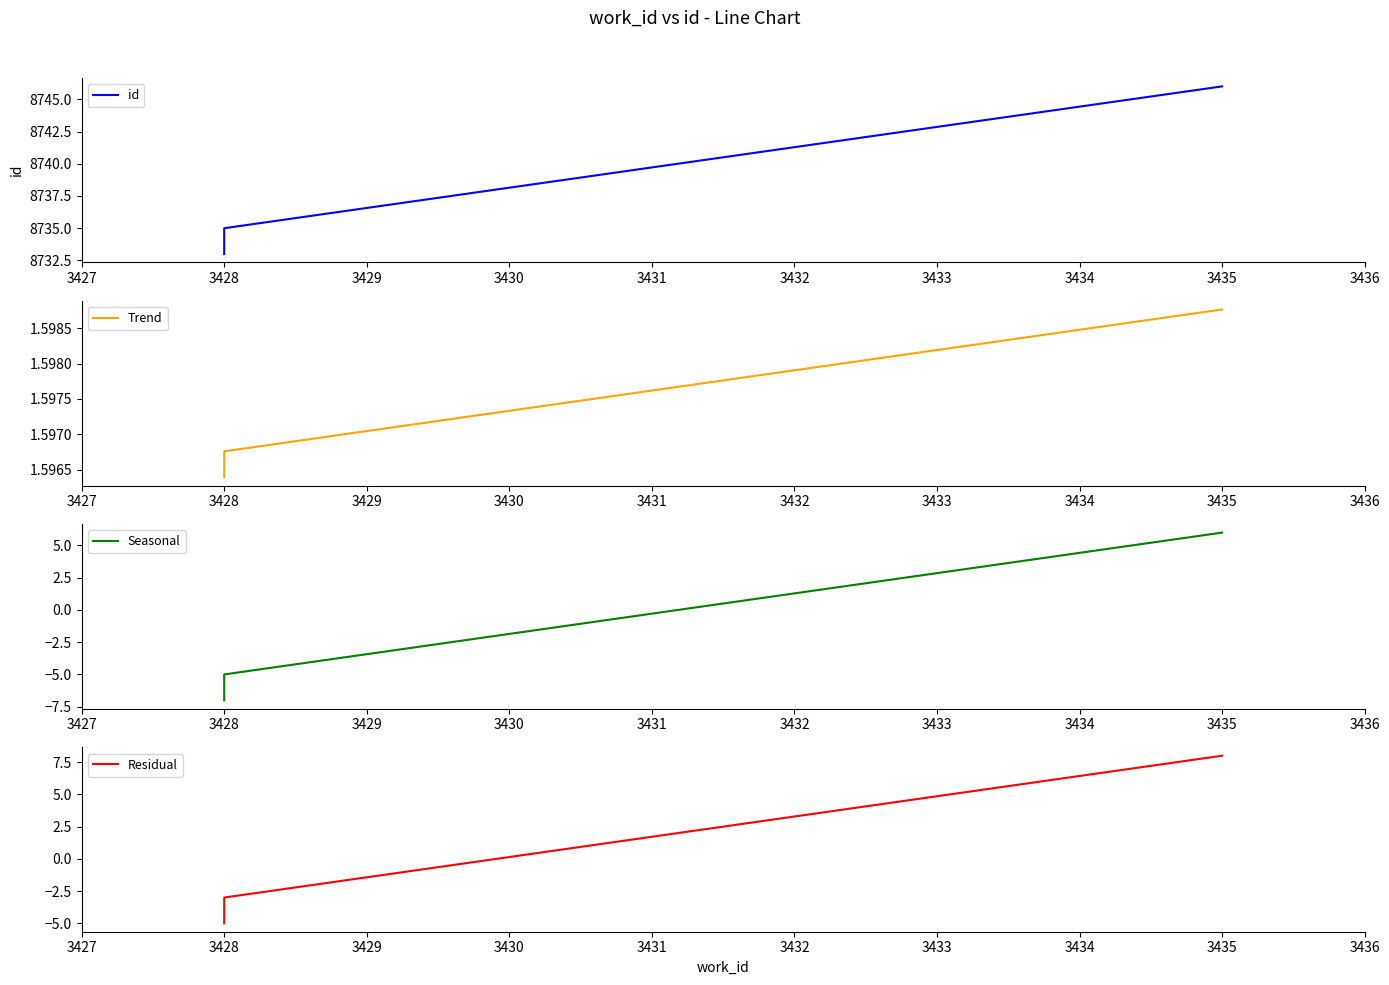

Rank the series by their maximum value, from highest to lowest.

id, Residual, Seasonal, Trend